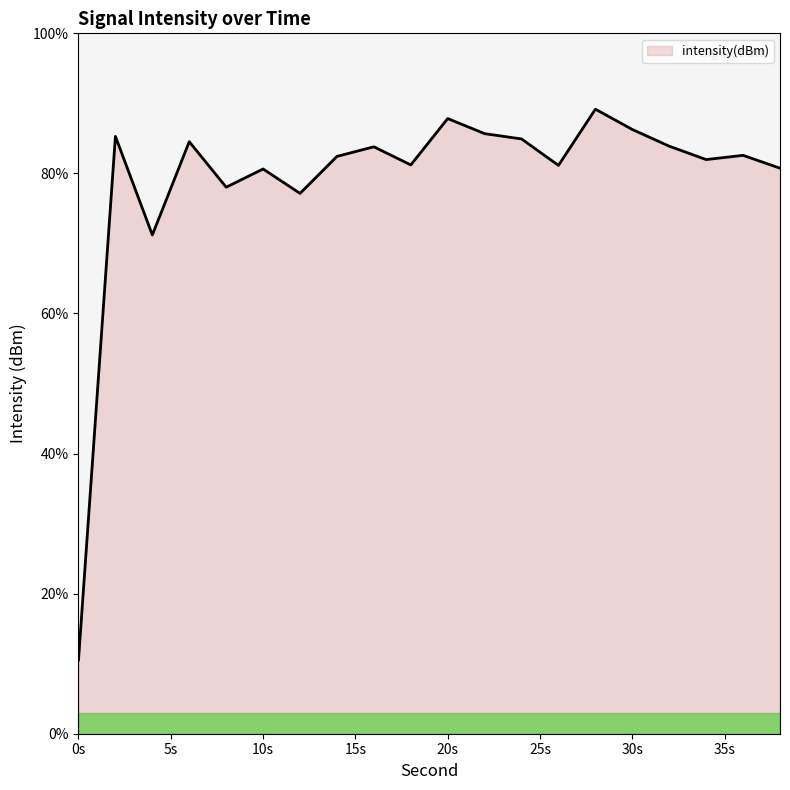

What is the difference between the maximum and minimum values?

78.6